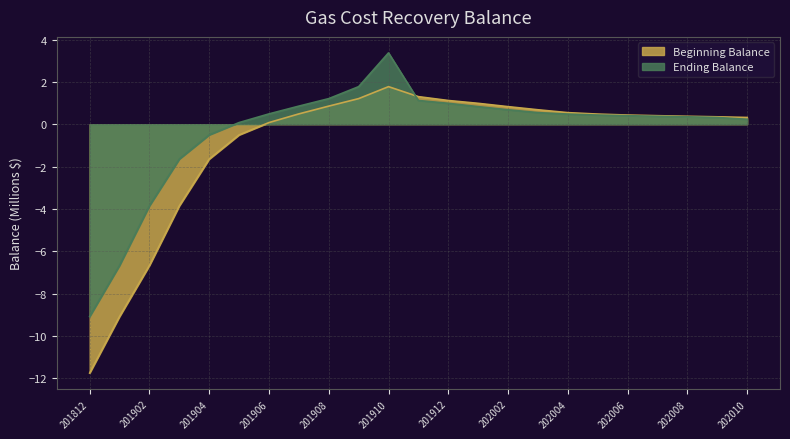

Which series changed the most between 201911 and 202005?

Beginning Balance